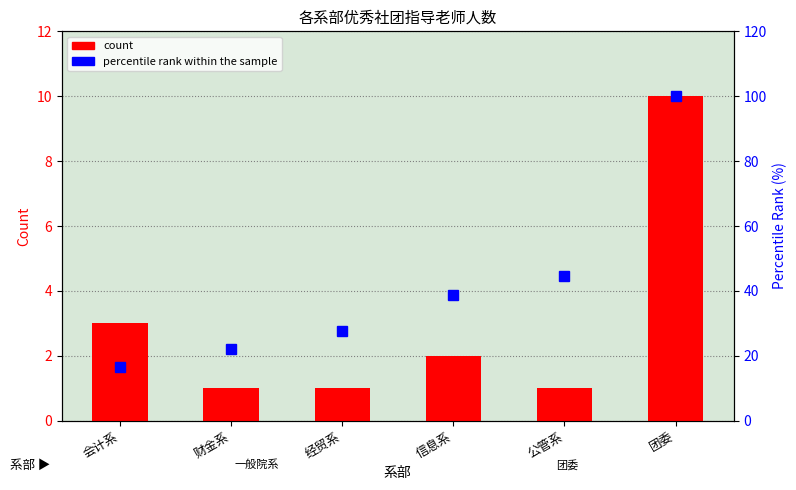

At which category is the sum across all series the highest?

团委